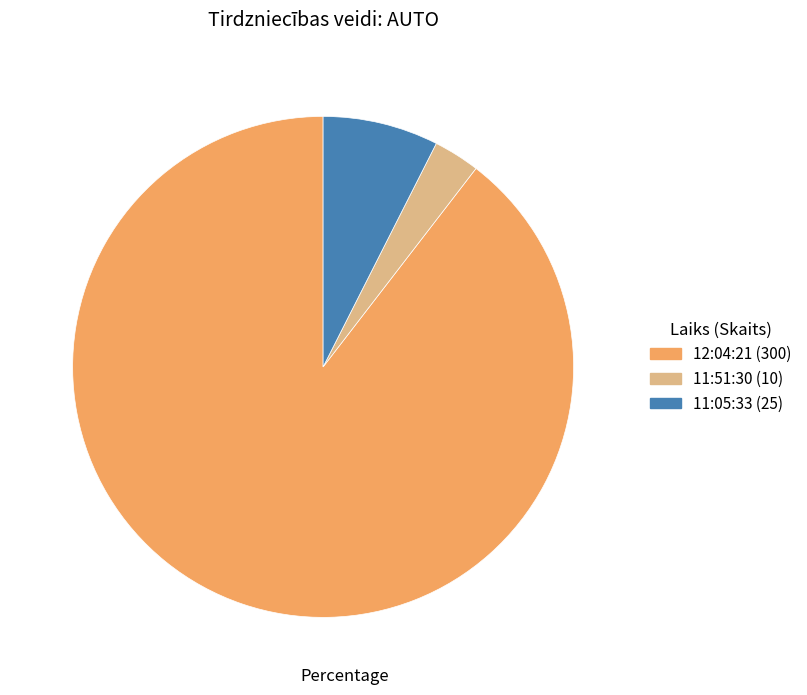

Which category has the smallest portion of the pie?

11:51:30